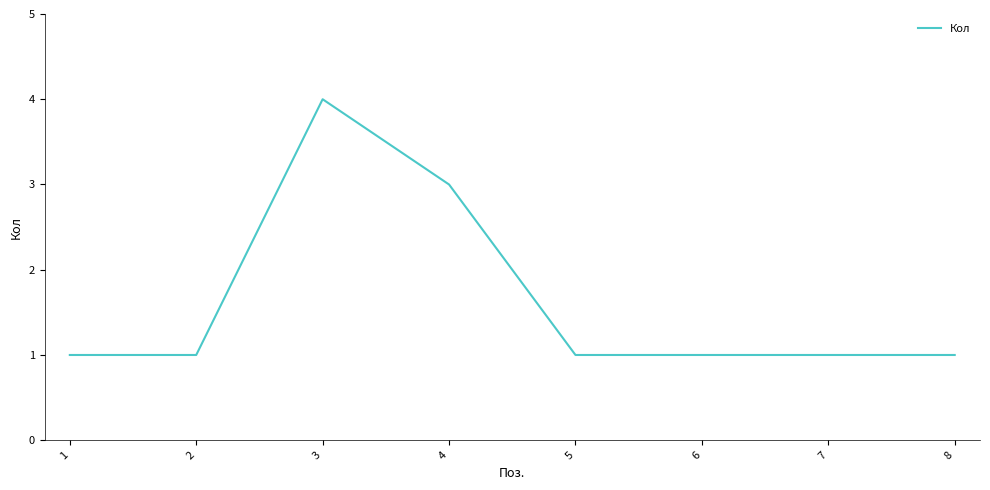

Which has a higher value, 3 or 5?

3